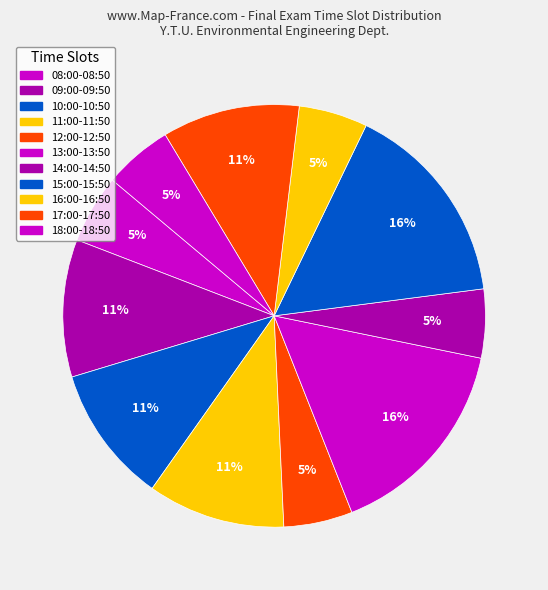

To the nearest percent, what portion does 13:00-13:50 represent?

16%